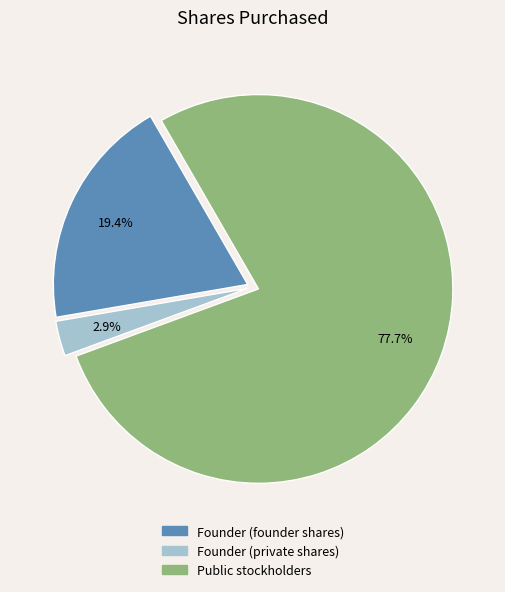

How much of the chart is everything except Public stockholders?

22.3%